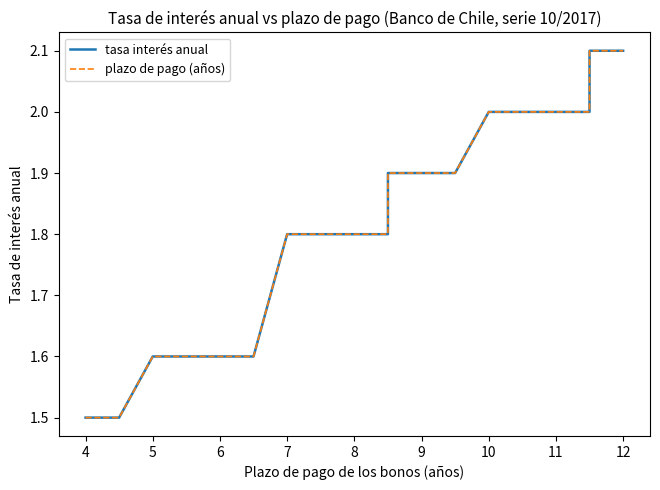

True or false: plazo de pago (años) and tasa interés anual cross at least once.

False